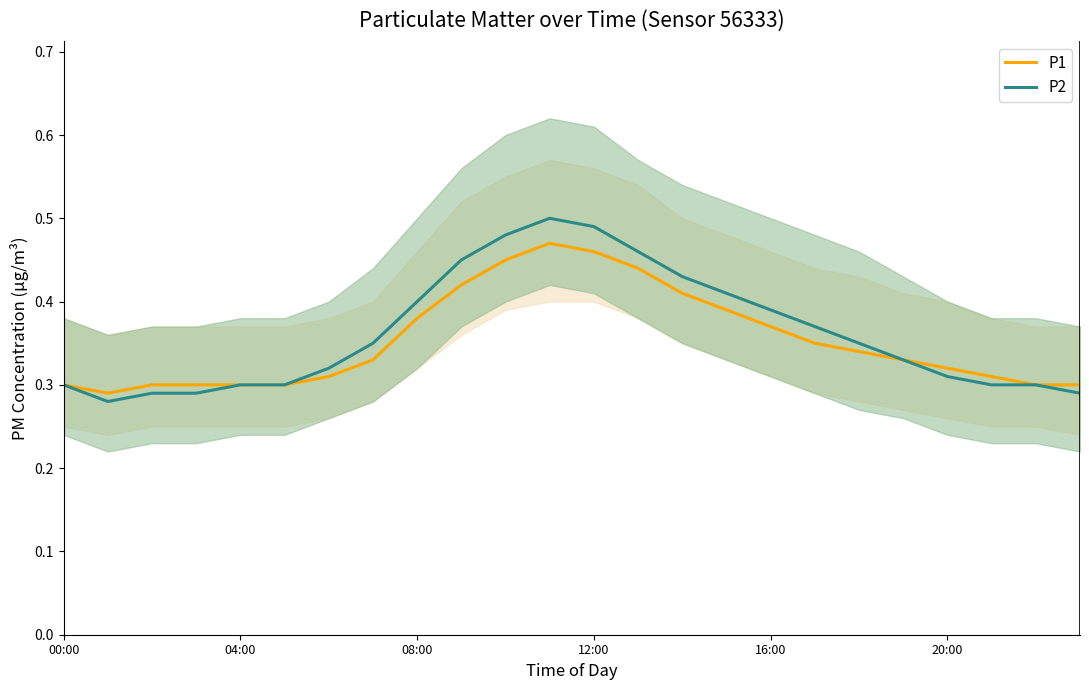

True or false: P1 and P2 cross at least once.

False